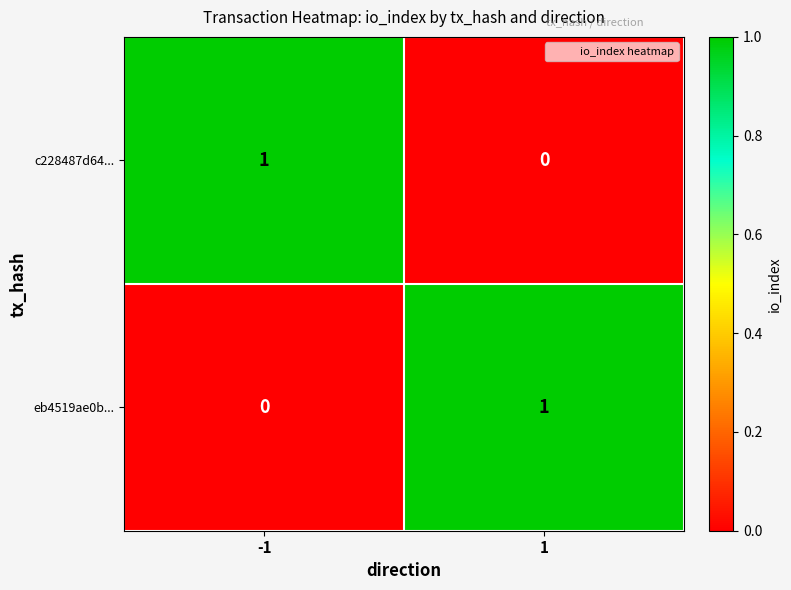

The c228487d64... series shows 1 at -1. True or false?

True